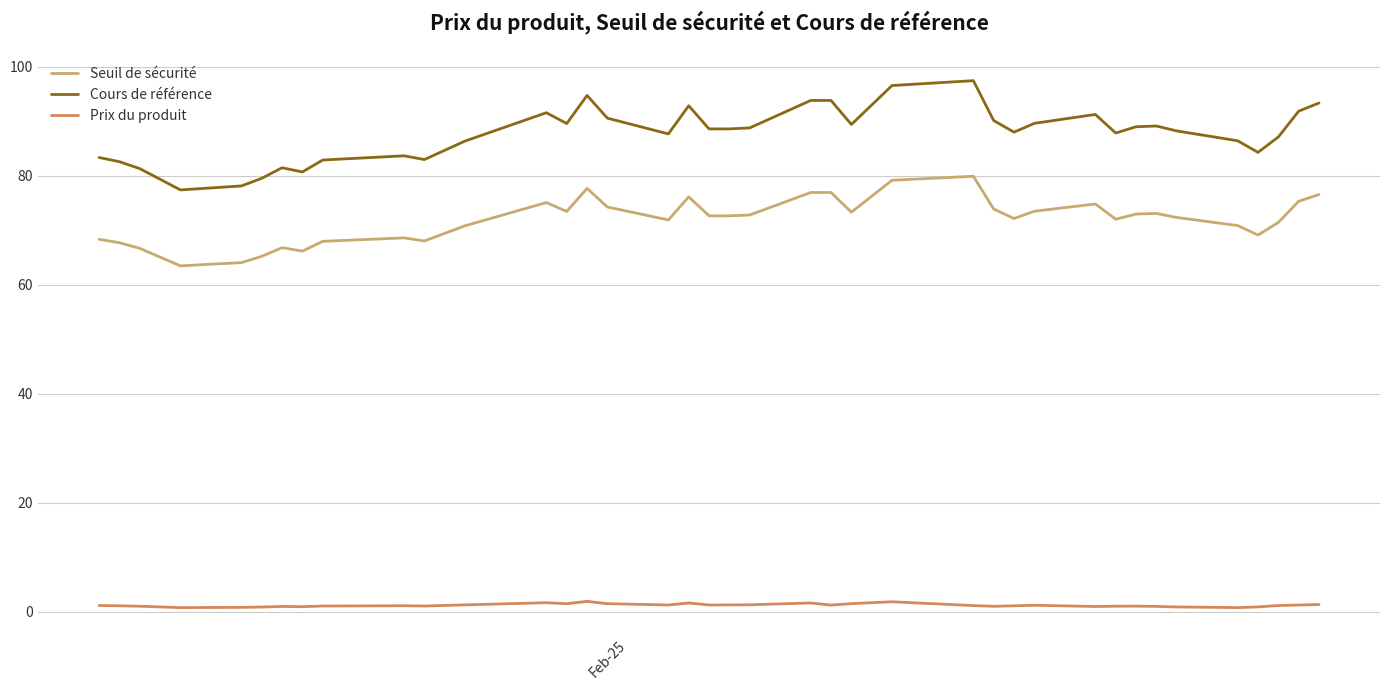

What is the difference between the maximum and minimum values in the Seuil de sécurité series?

16.4